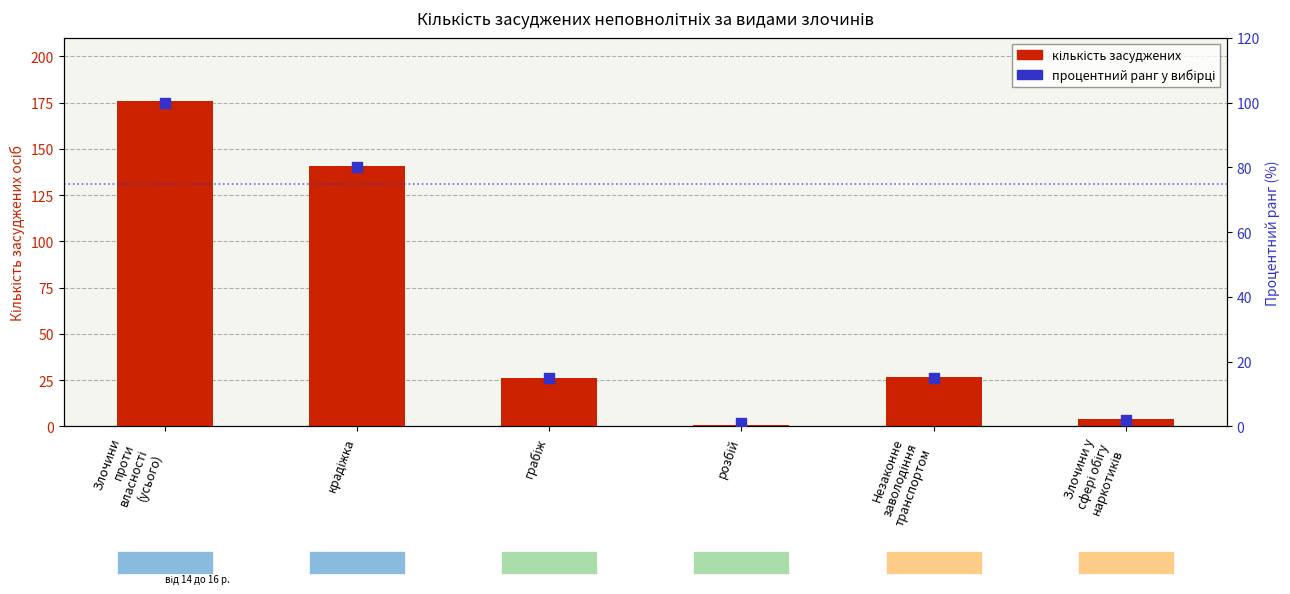

Which series contains the lowest Y value?

кількість засуджених